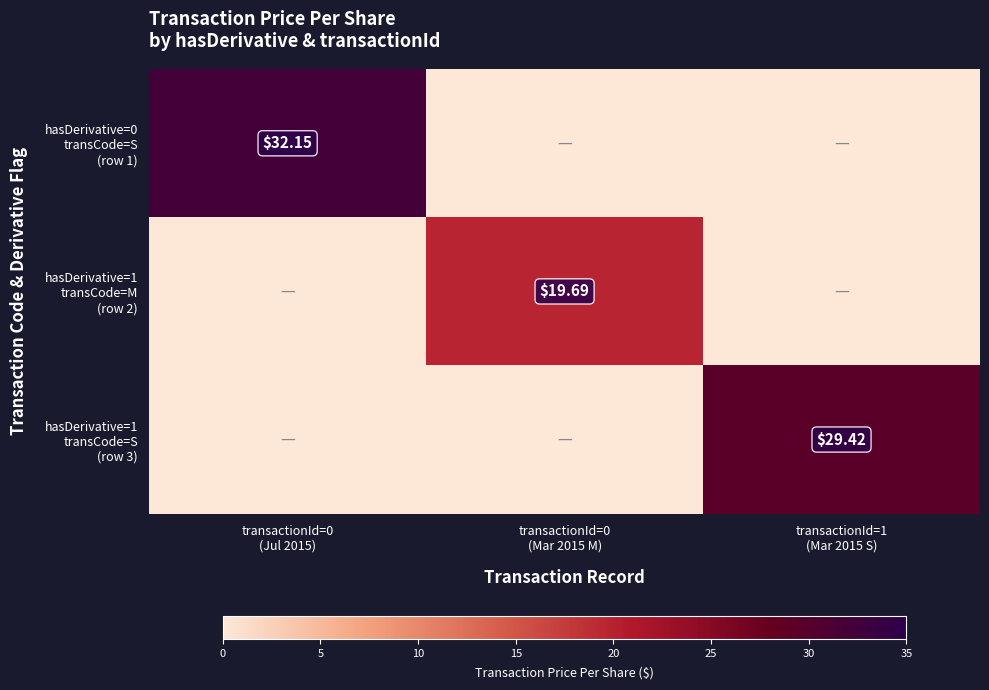

What value does the hasDerivative=0 transCode=S (row 1) series have at transactionId=0 (Jul 2015)?

32.1